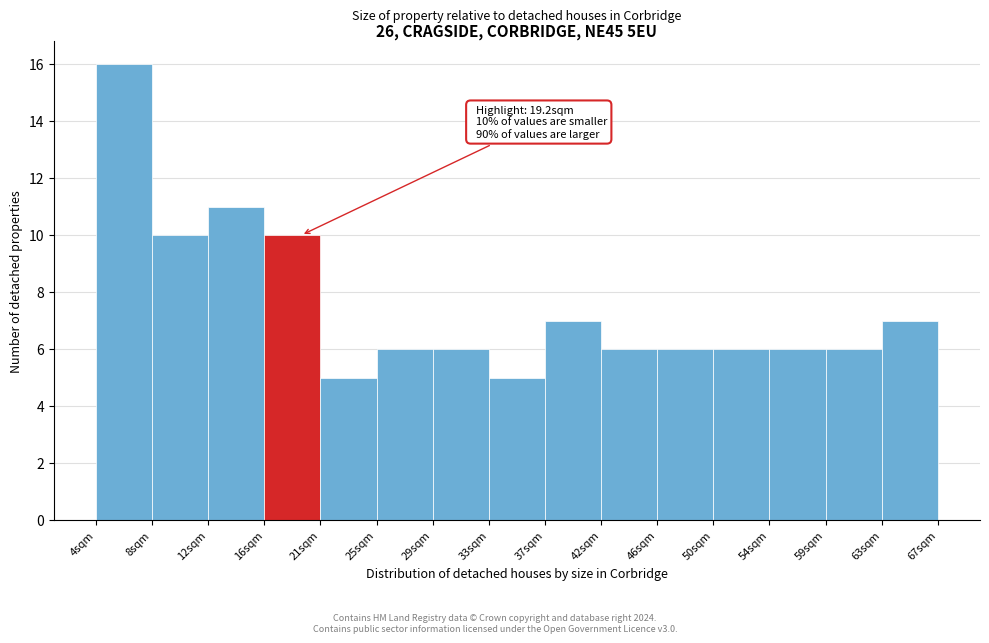

Which range on the x-axis has the tallest bar?

4.0 to 8.0